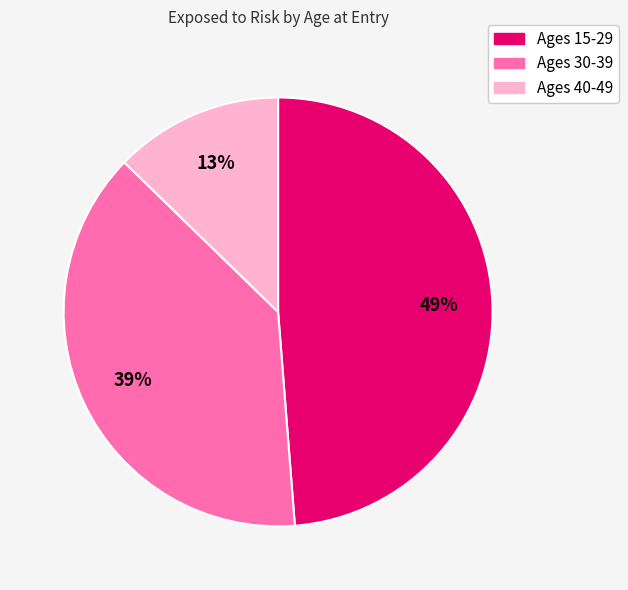

Does any single category account for the majority?

No